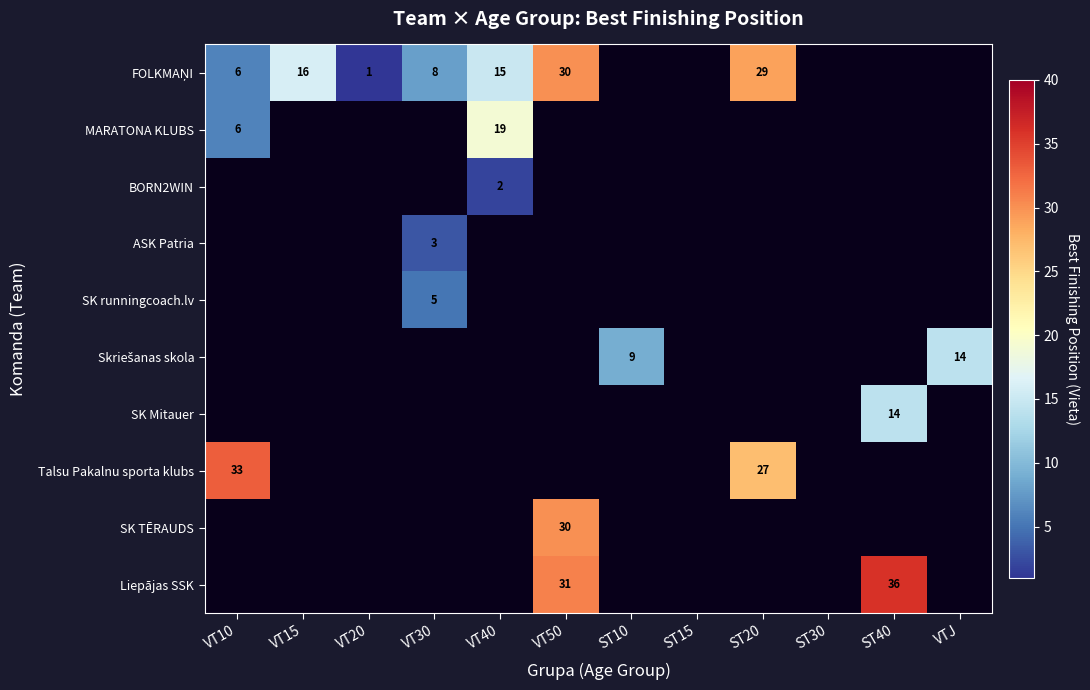

True or false: SK Mitauer has a value of 14 at ST40.

True